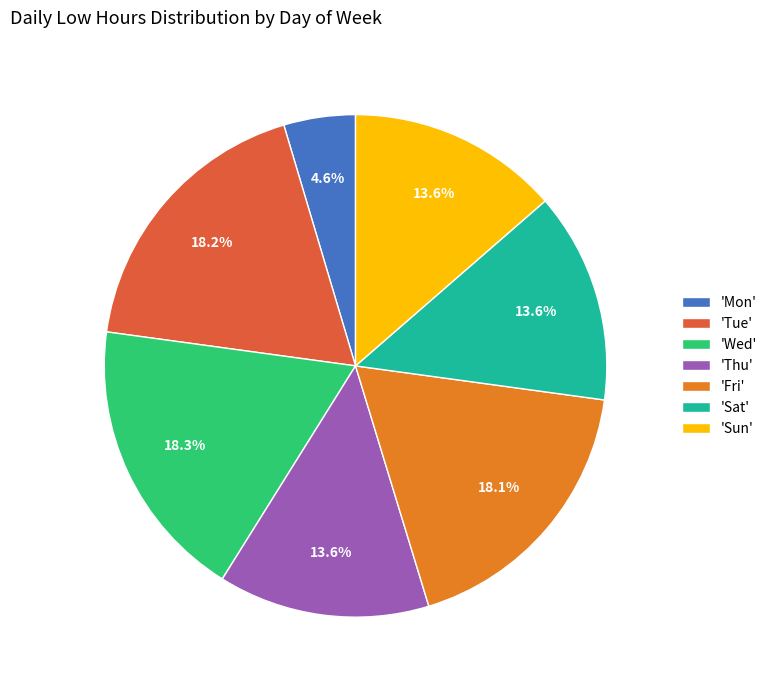

What percentage is NOT represented by 'Mon'?

95.4%